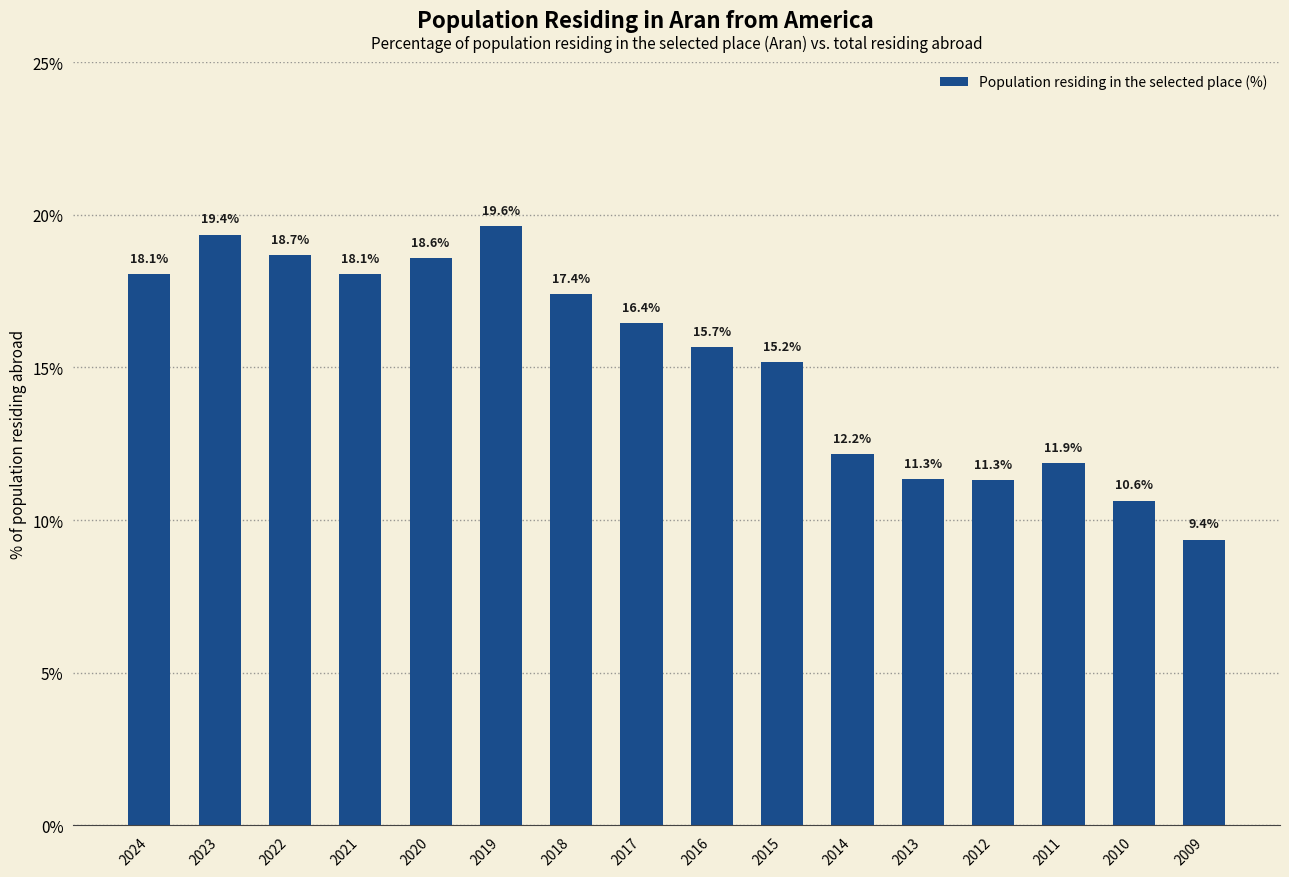

What is the sum of the values at 2014 and 2009?

21.5